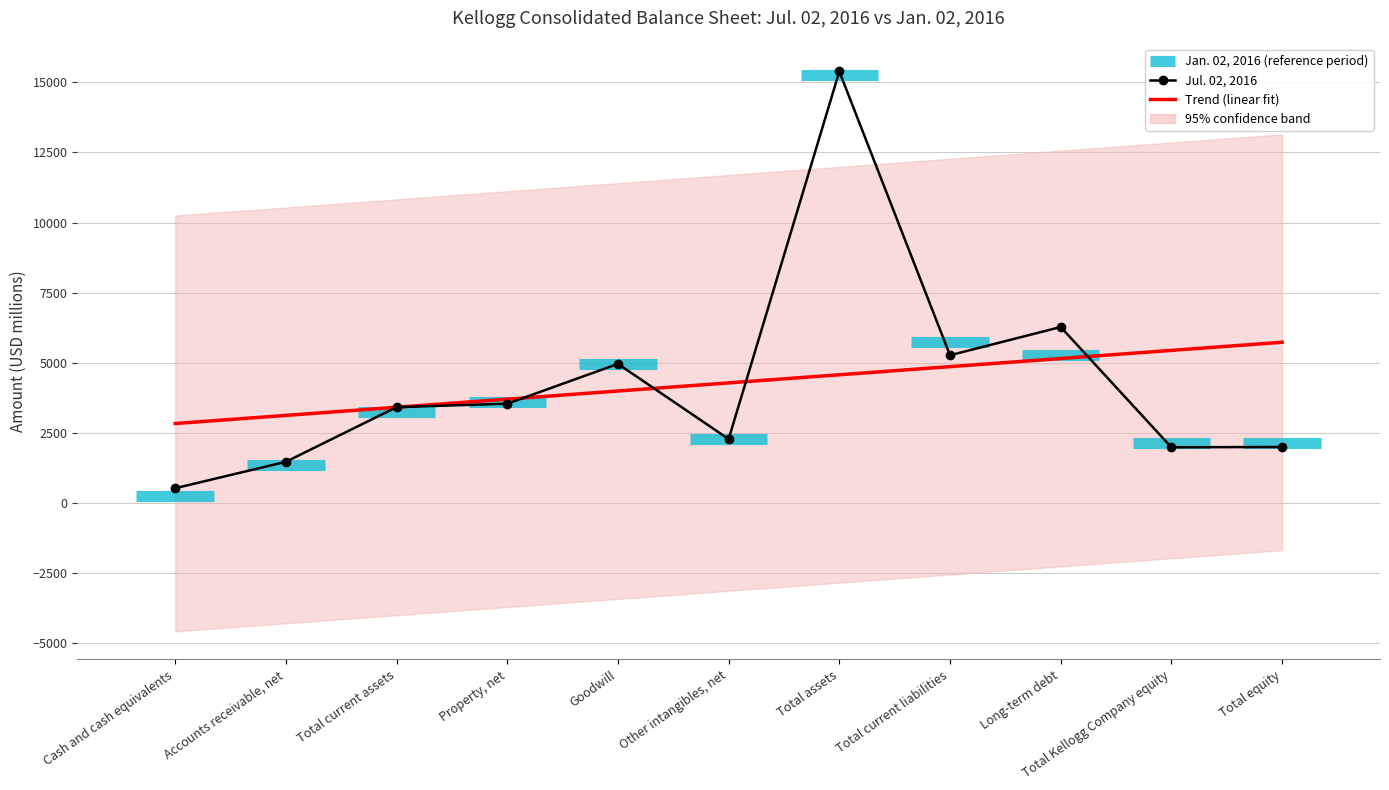

What is the minimum value for Trend (linear fit)?

2837.0